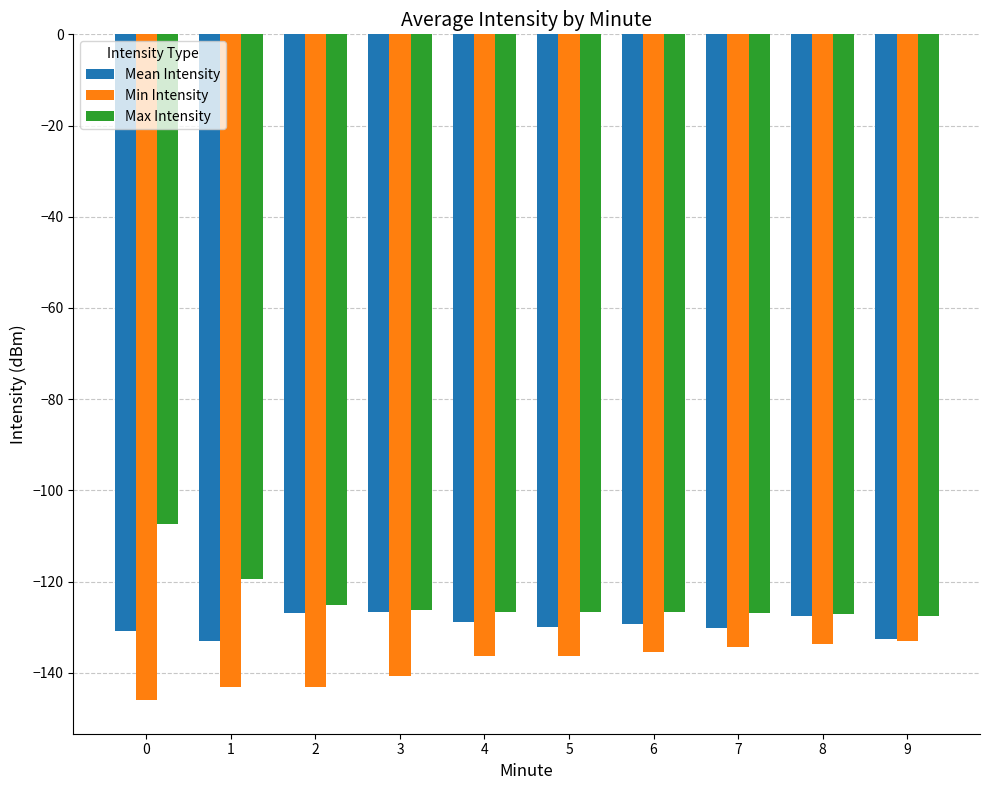

Between 4 and 8, which series saw the biggest shift?

Min Intensity